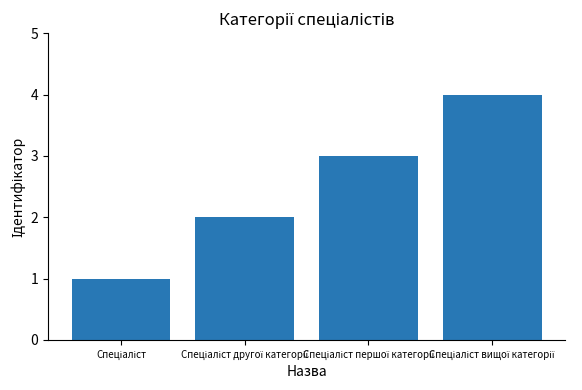

What is the maximum value shown in the chart?

4